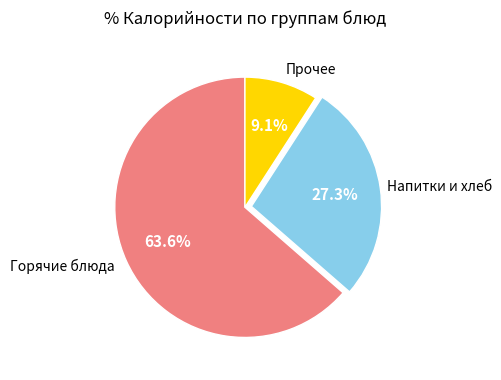

Does any single category account for the majority?

Yes